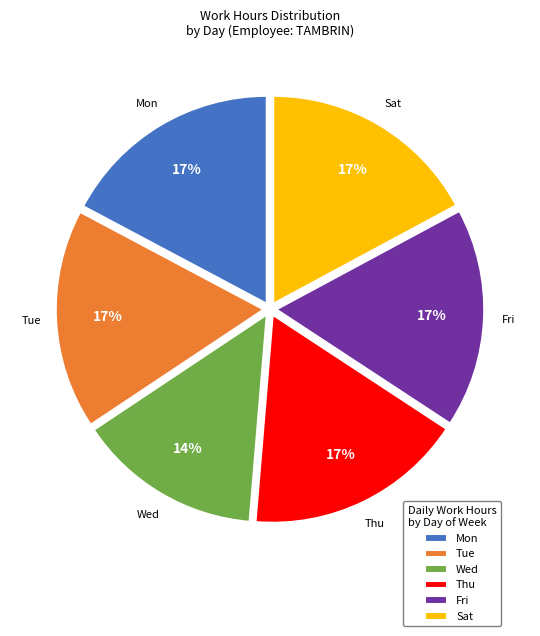

Approximately how many times larger is the value at Tue compared to Sat?

1.0